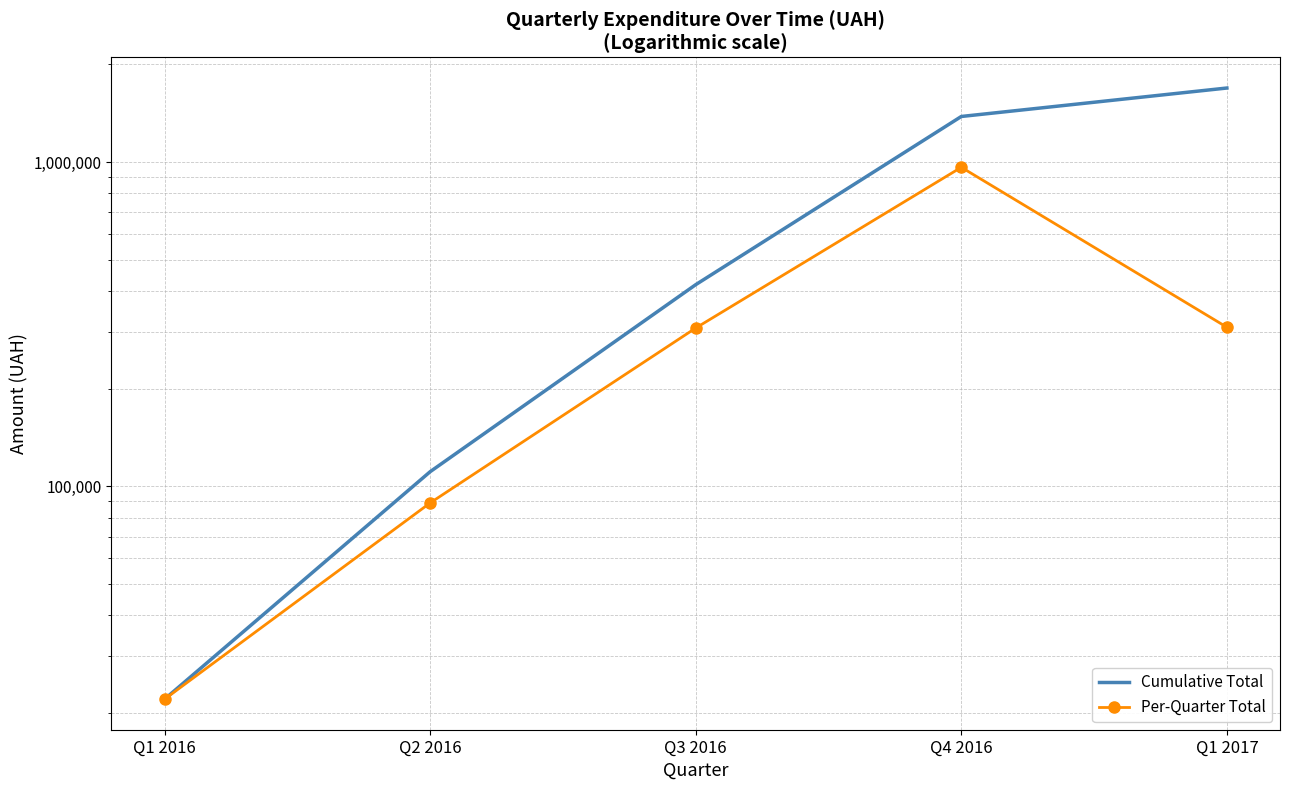

How many interior local peaks does the Per-Quarter Total series have?

1